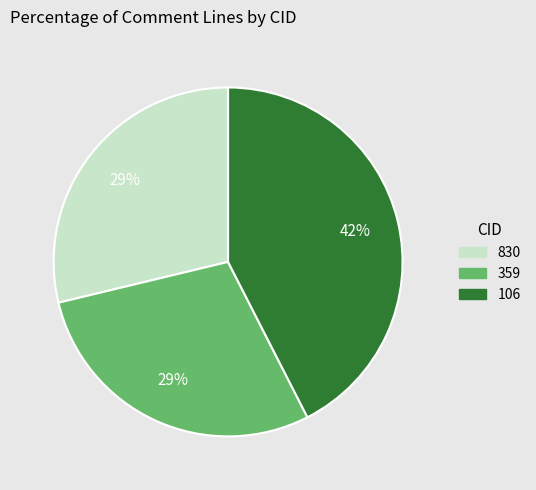

True or false: 830 accounts for 16% of the total.

False